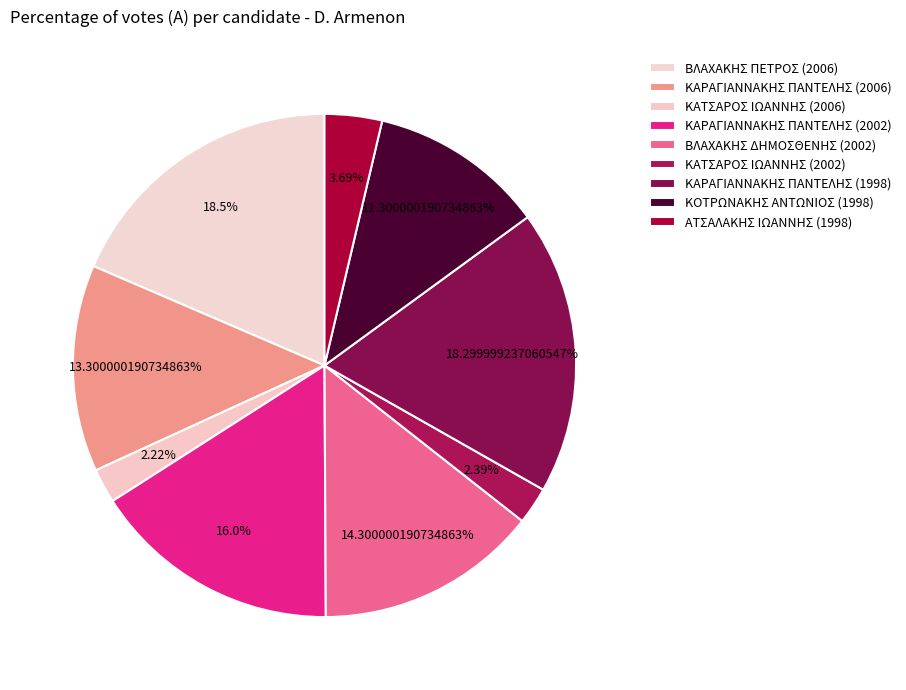

How much of the chart is everything except ΚΑΡΑΓΙΑΝΝΑΚΗΣ ΠΑΝΤΕΛΗΣ (2006)?

86.7%